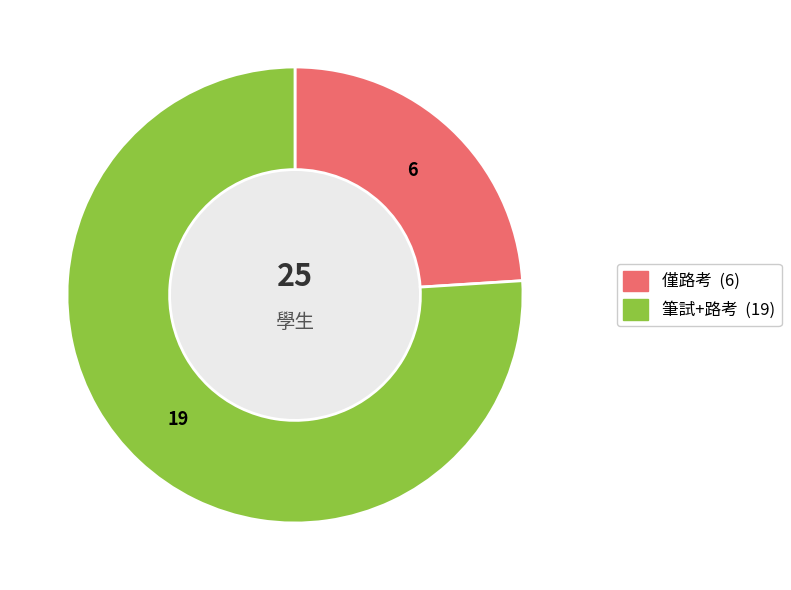

Rank the categories by value from lowest to highest.

僅路考, 筆試+路考